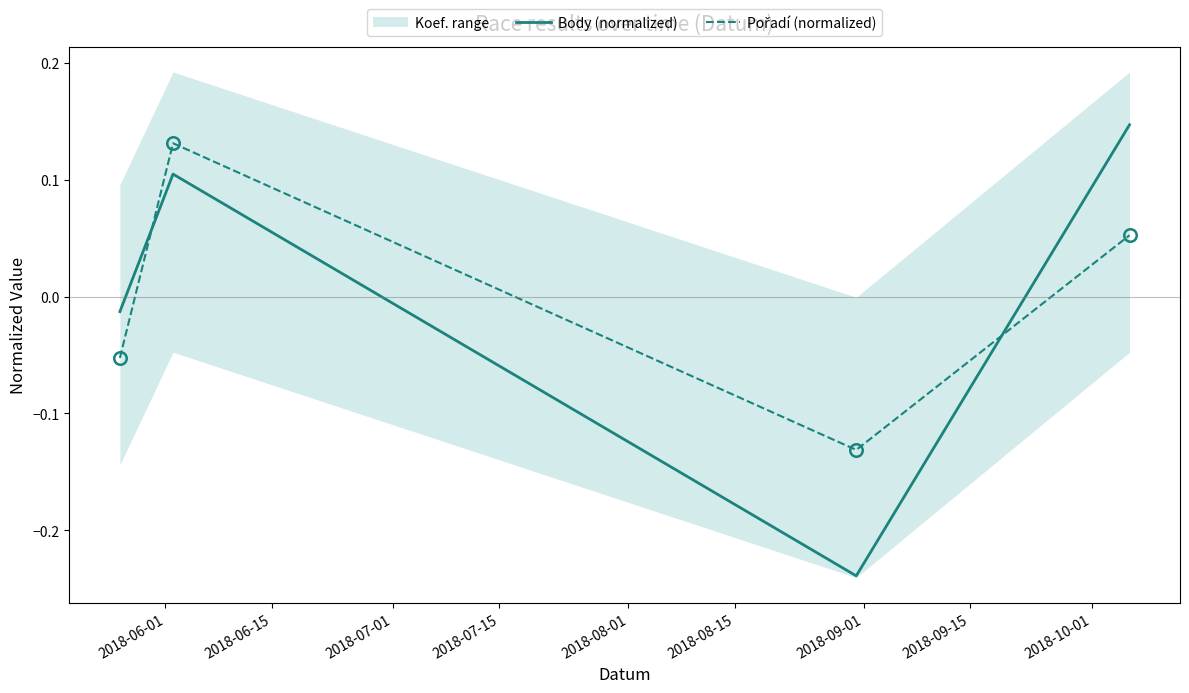

Is the value of Body (normalized) at 2018-07-01 greater than the value of Pořadí (normalized) at 2018-06-15?

No